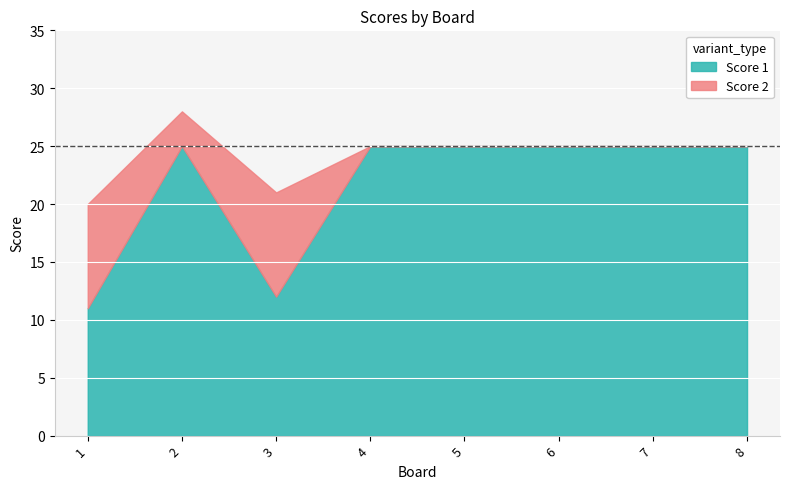

Which has a higher value, 1 or 8?

8